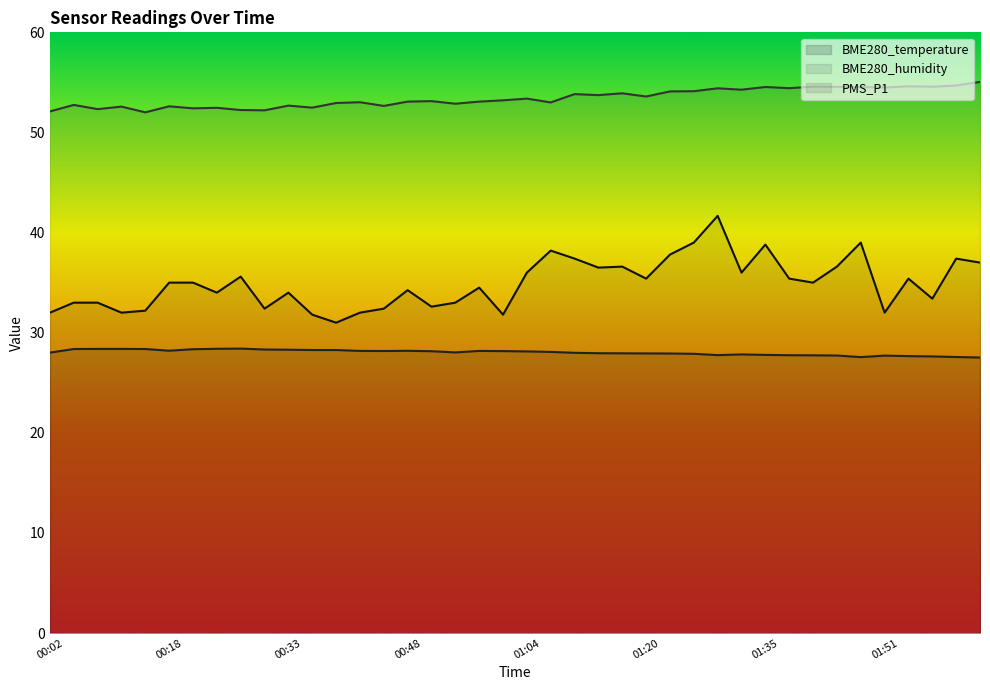

Is it true that BME280_temperature equals 5.9 at 00:36?

False